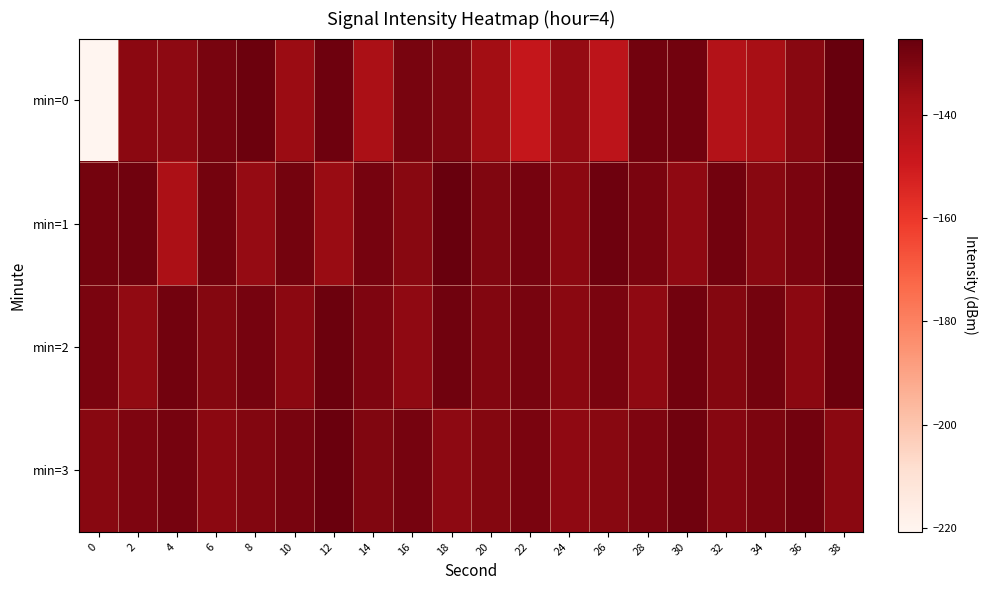

What is the spread (max minus min) of values at 10?

7.3